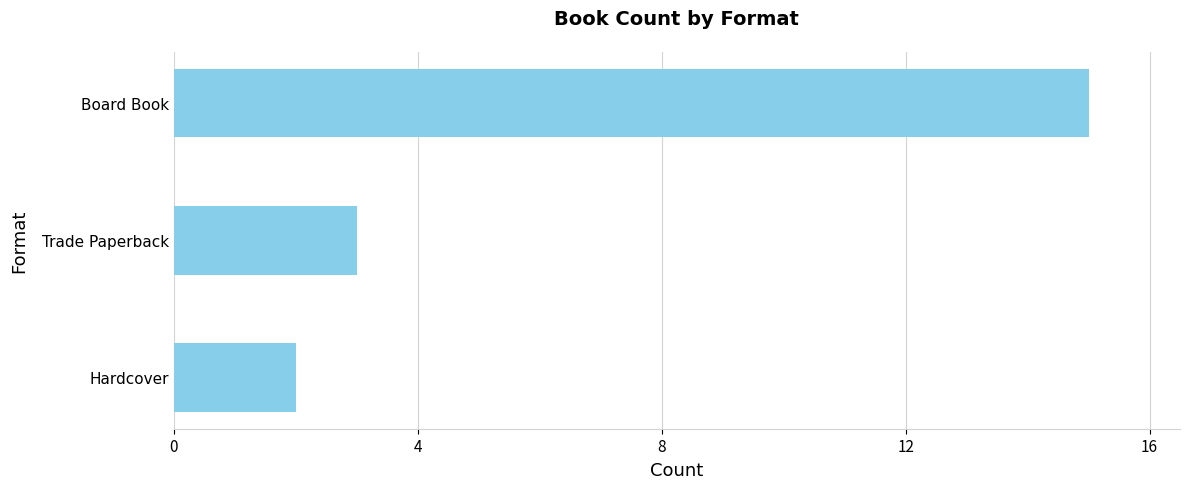

What is the greatest value displayed?

15